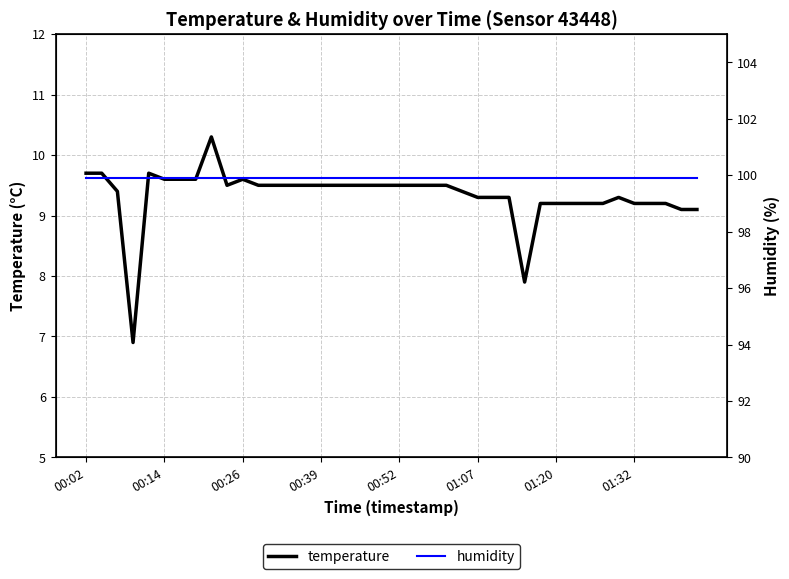

What is the difference between the second highest and minimum values in the temperature series?

2.8